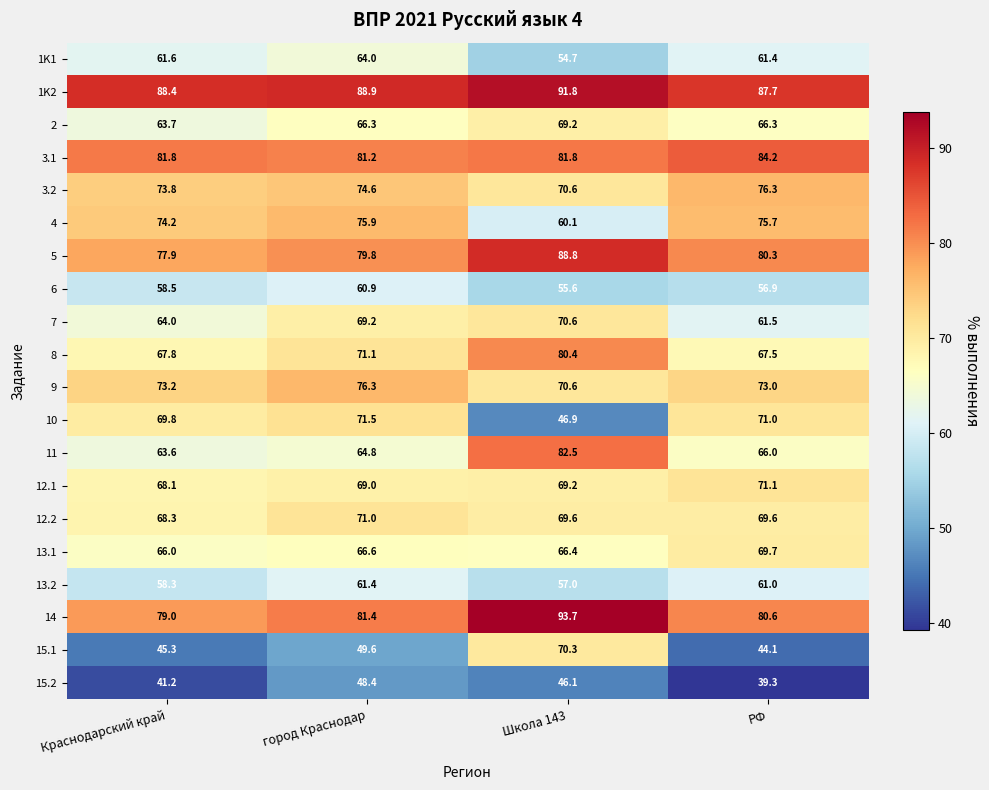

Rank the series at город Краснодар from lowest to highest value.

15.2, 15.1, 6, 13.2, 1K1, 11, 2, 13.1, 12.1, 7, 12.2, 8, 10, 3.2, 4, 9, 5, 3.1, 14, 1K2